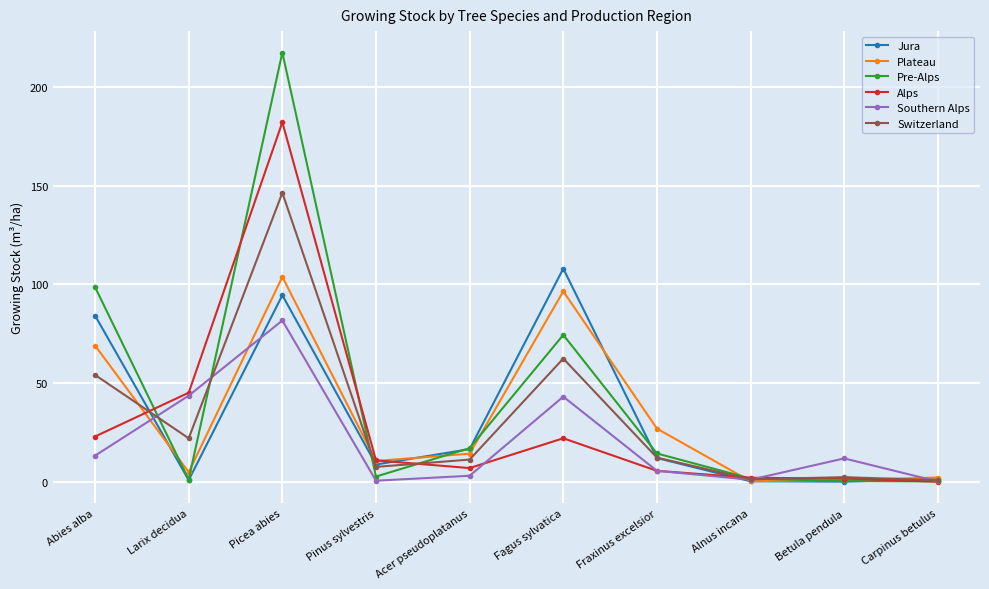

What position from the left is Fraxinus excelsior?

7